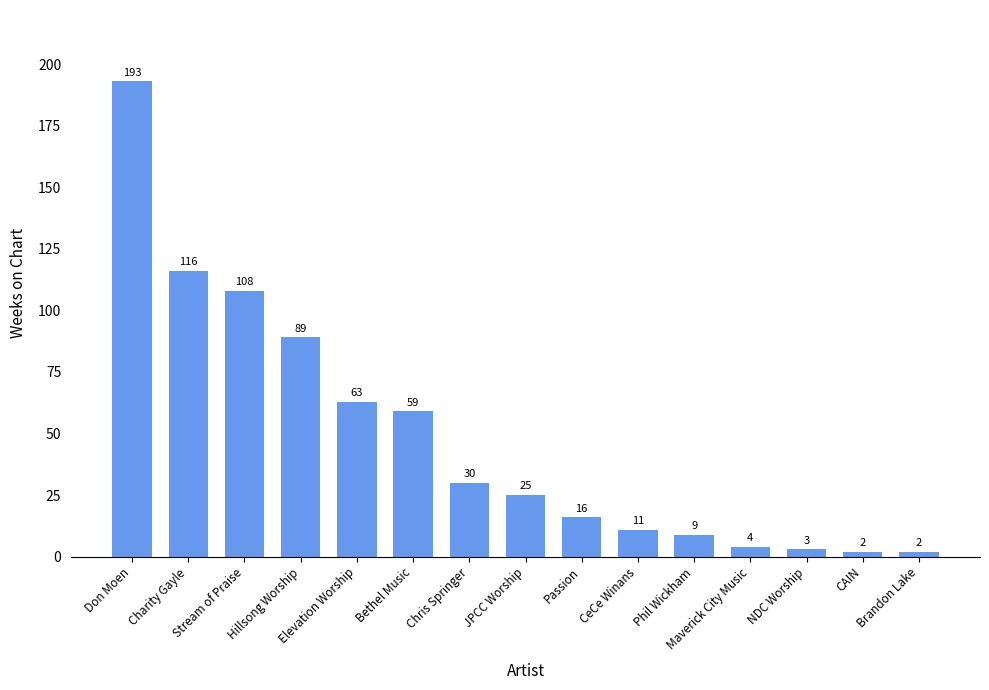

Reading left to right, extract all data points from this chart.

Don Moen=193	Charity Gayle=116	Stream of Praise=108	Hillsong Worship=89	Elevation Worship=63	Bethel Music=59	Chris Springer=30	JPCC Worship=25	Passion=16	CeCe Winans=11	Phil Wickham=9	Maverick City Music=4	NDC Worship=3	CAIN=2	Brandon Lake=2